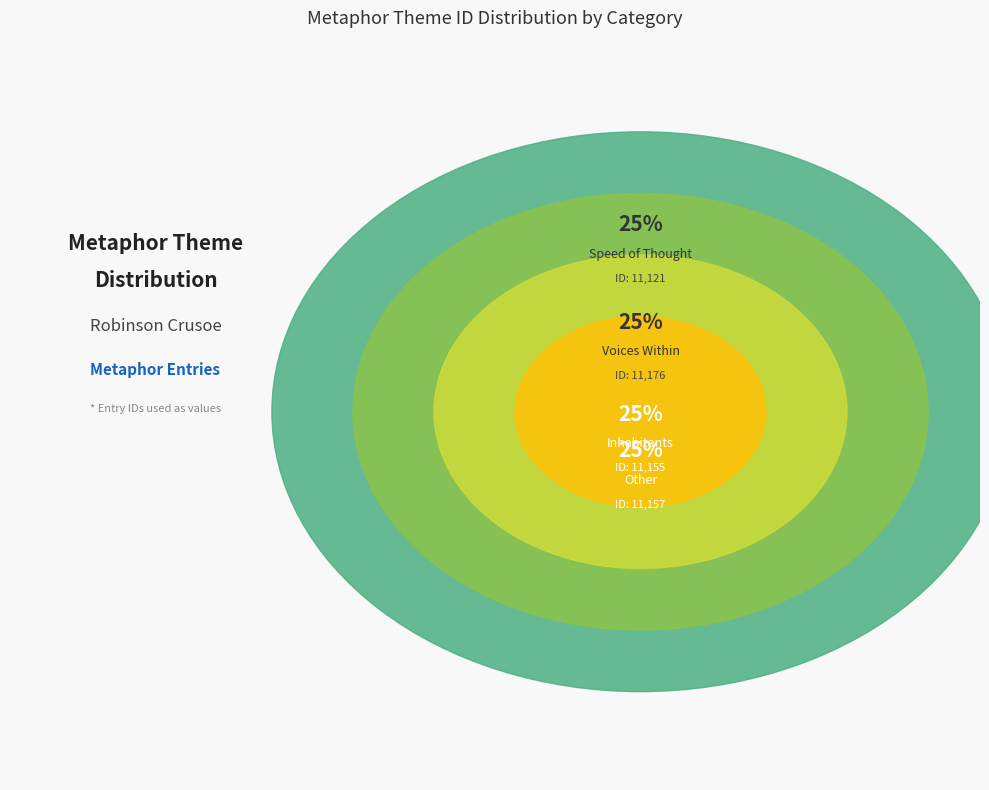

Is there a majority slice in this chart?

No